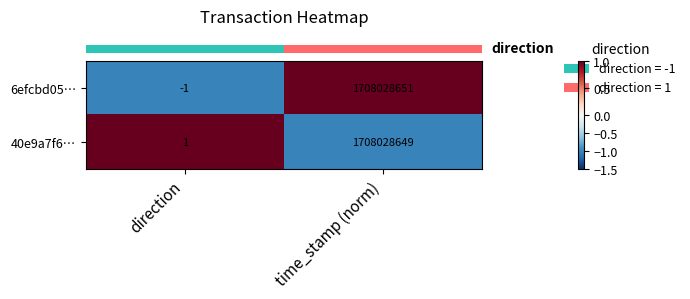

At how many categories does at least one series exceed 0?

2